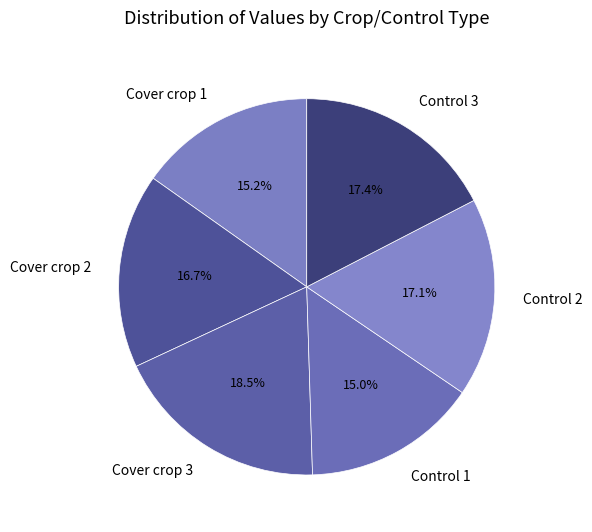

What percentage is the Control 2 slice, to the nearest percent?

17%